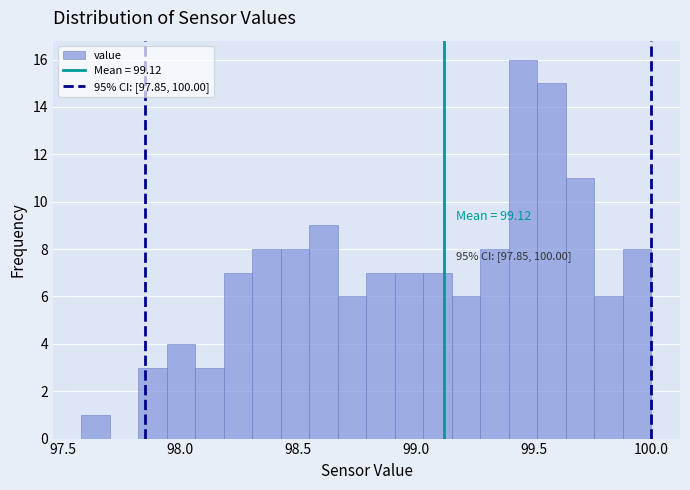

Around what value on the x-axis is the tallest bar? Give the approximate position of its centre, as read against the axis.

99.45